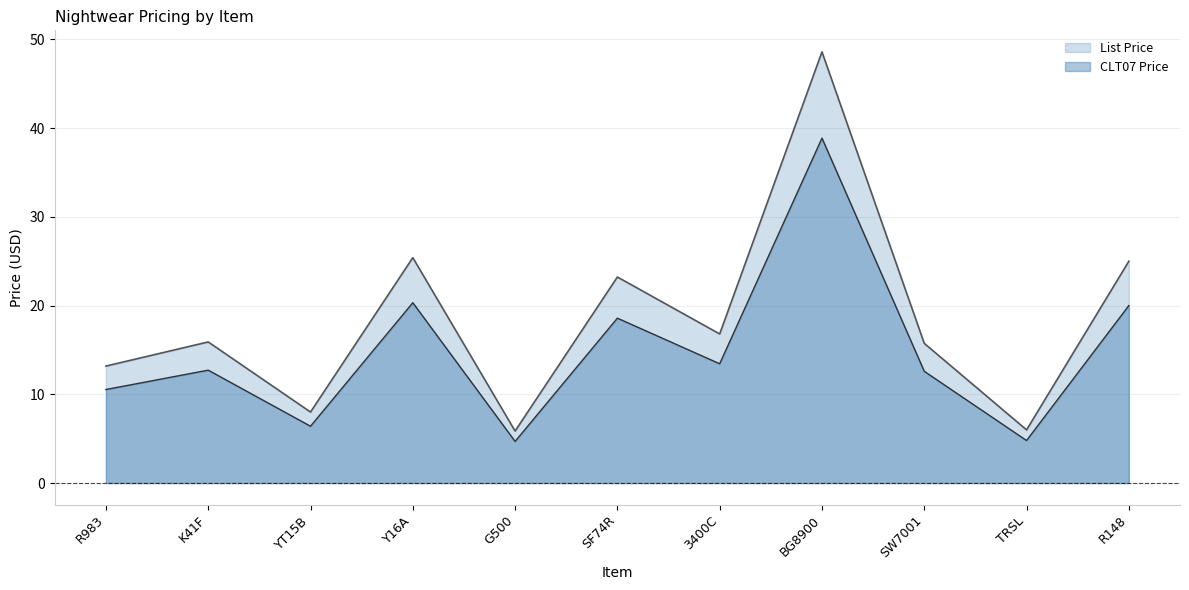

What are all the series names shown in the legend?

List Price, CLT07 Price